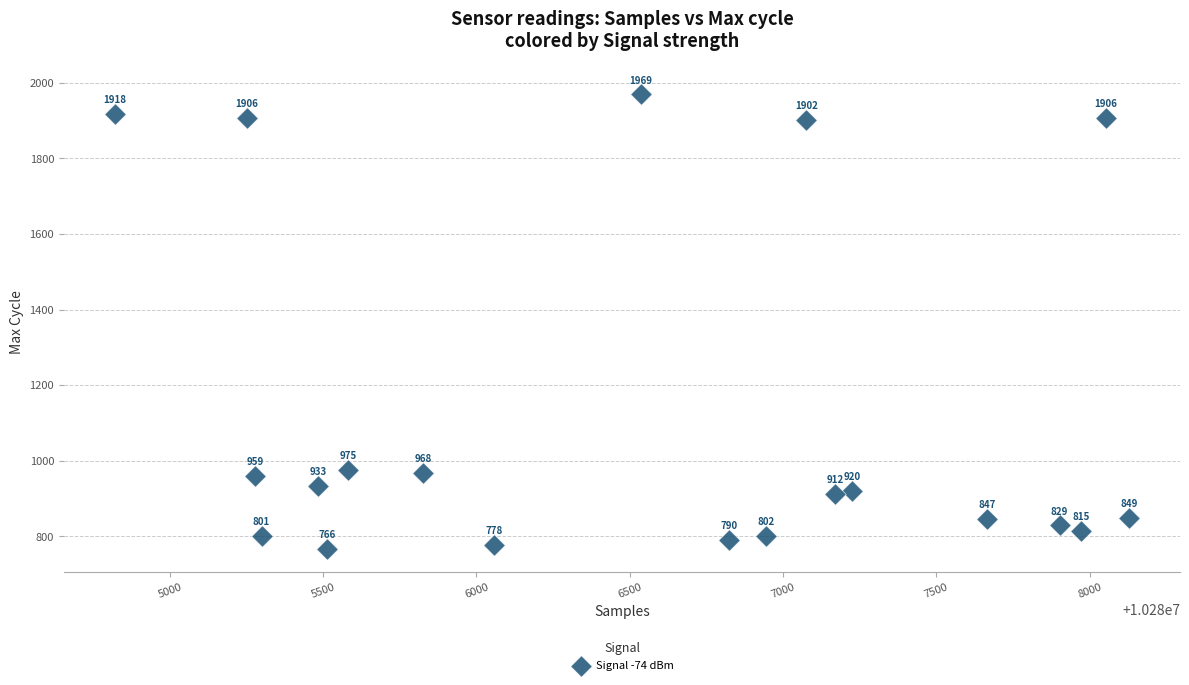

What is the range of X values (max minus min)?

3309